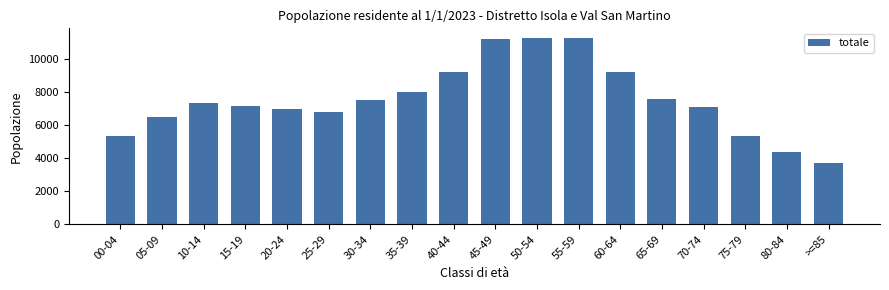

Which category has the lowest value across all series?

>=85